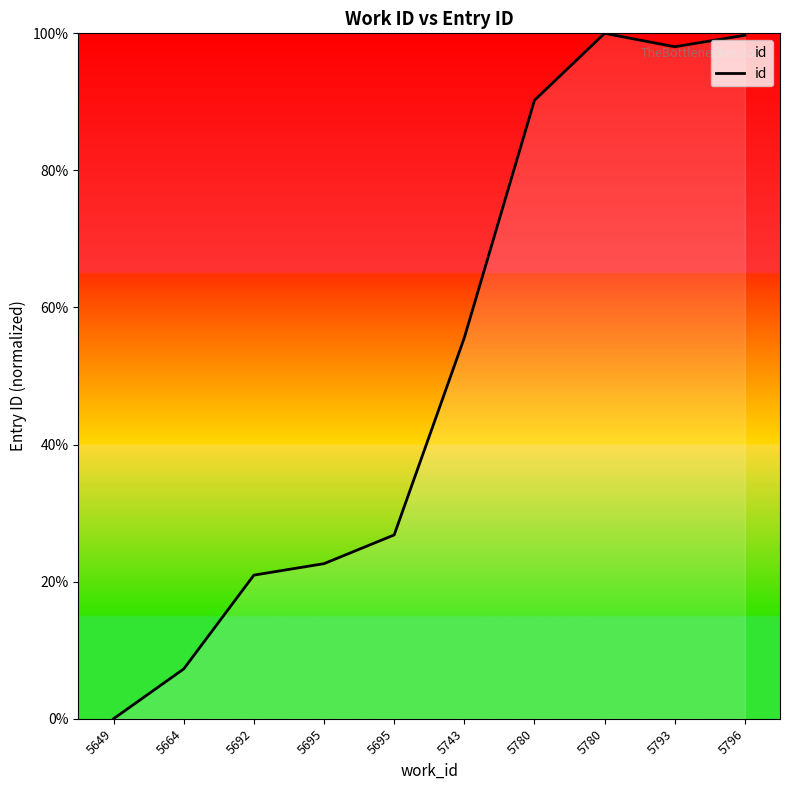

Does the chart have visible grid lines?

No